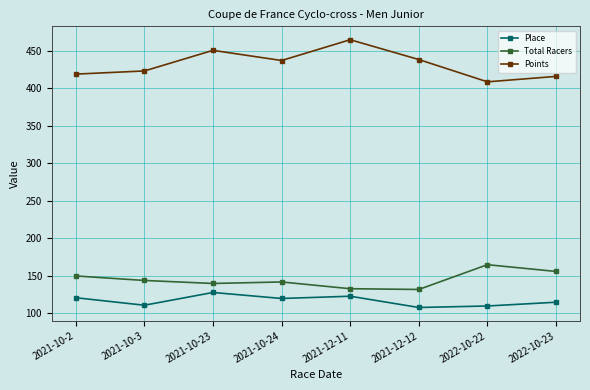

What is the label of the 2nd point from the right?

2022-10-22